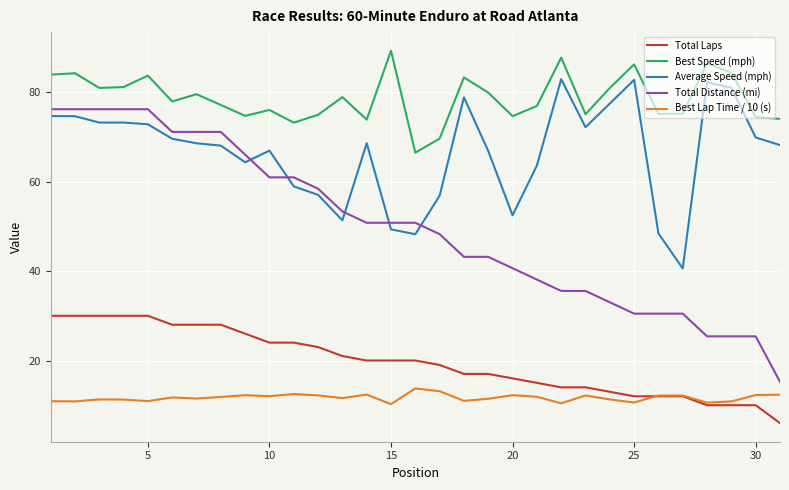

Rank the series by their maximum value, from lowest to highest.

Best Lap Time / 10 (s), Total Laps, Total Distance (mi), Average Speed (mph), Best Speed (mph)